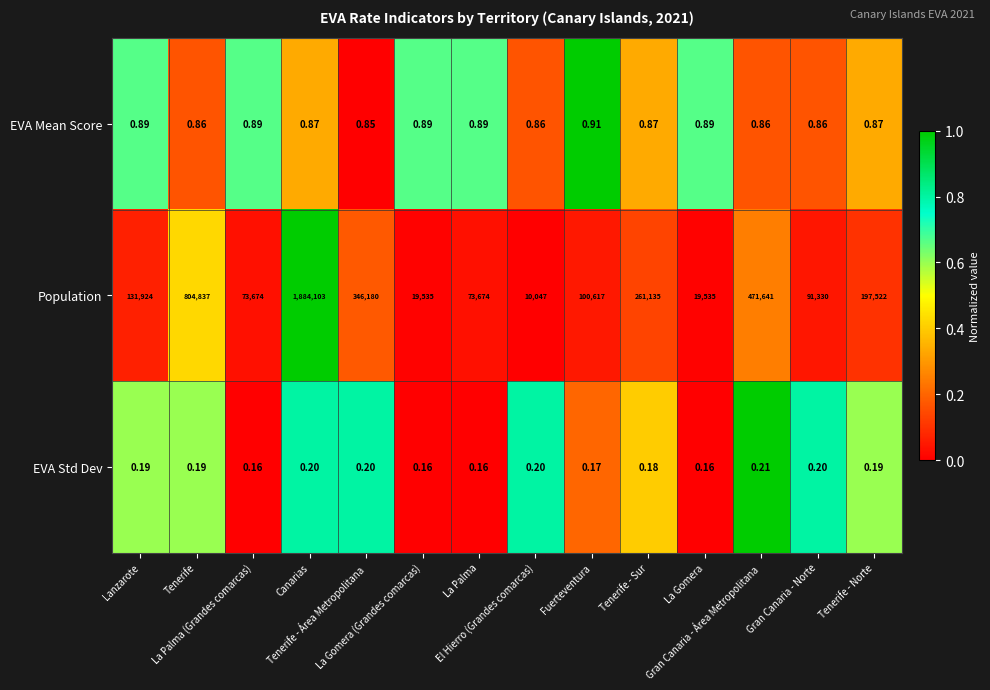

Which series has the widest spread of values?

Population